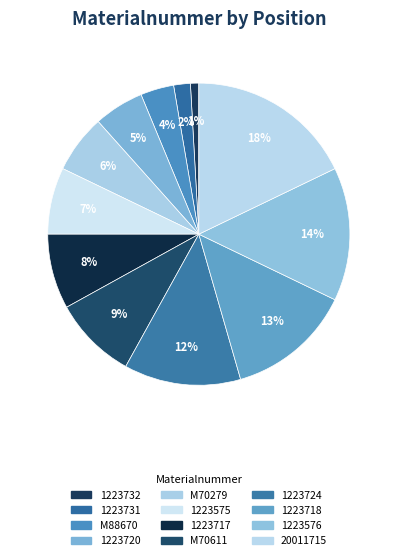

Count the number of slices in the pie.

12